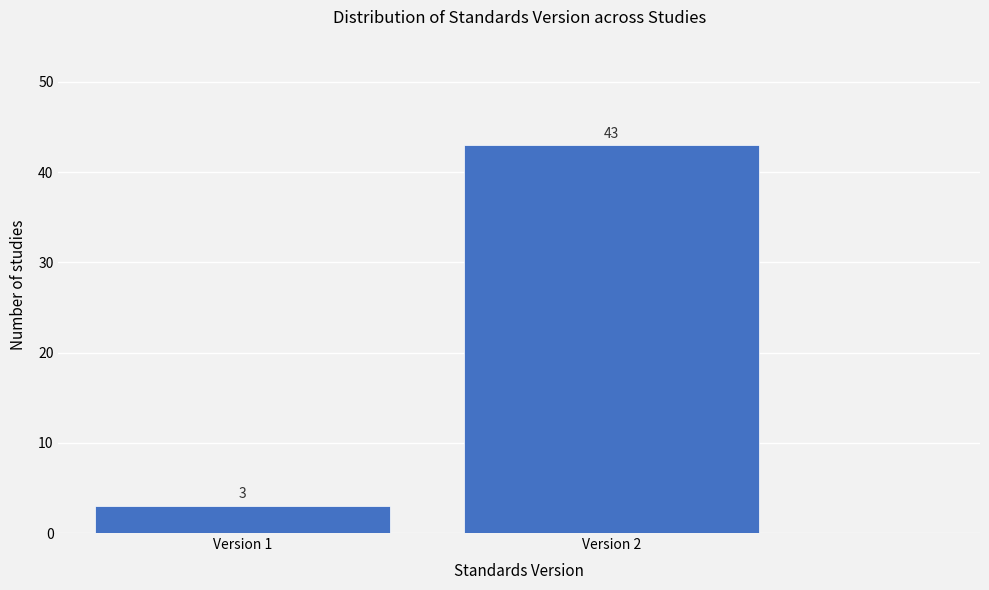

Reading left to right, transcribe all the data shown in this chart.

3	43